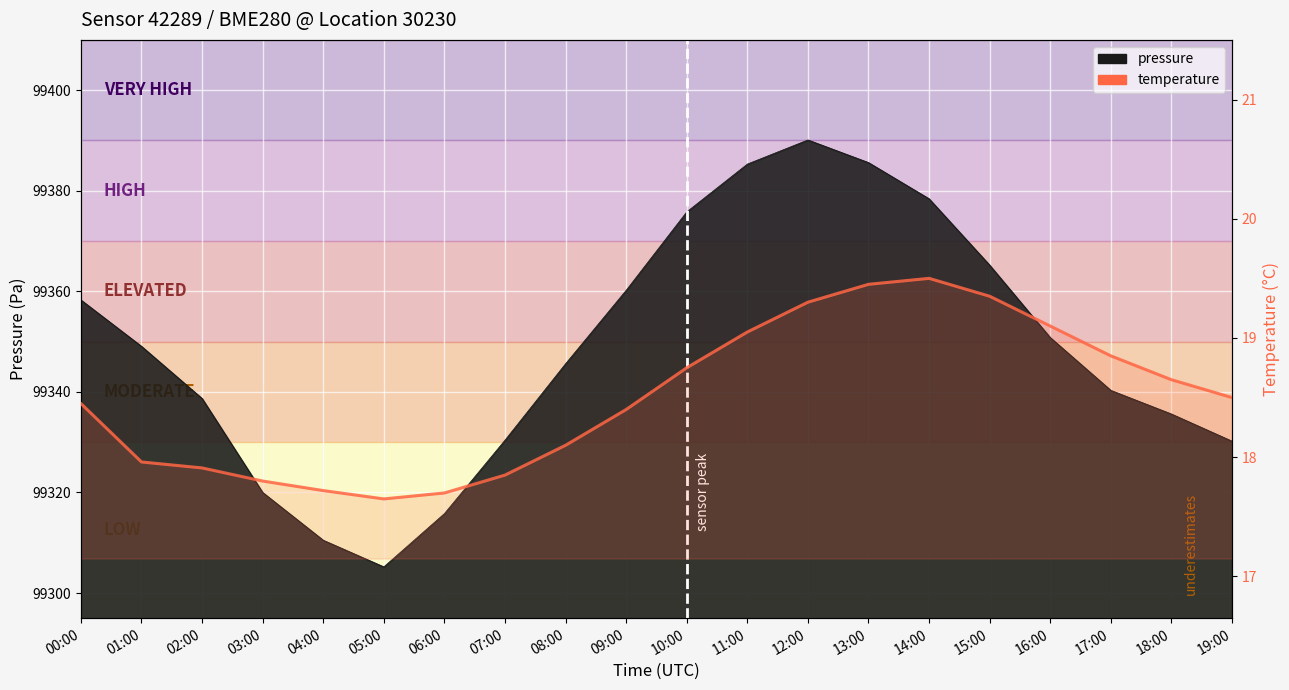

Between 04:00 and 15:00, which is larger?

15:00